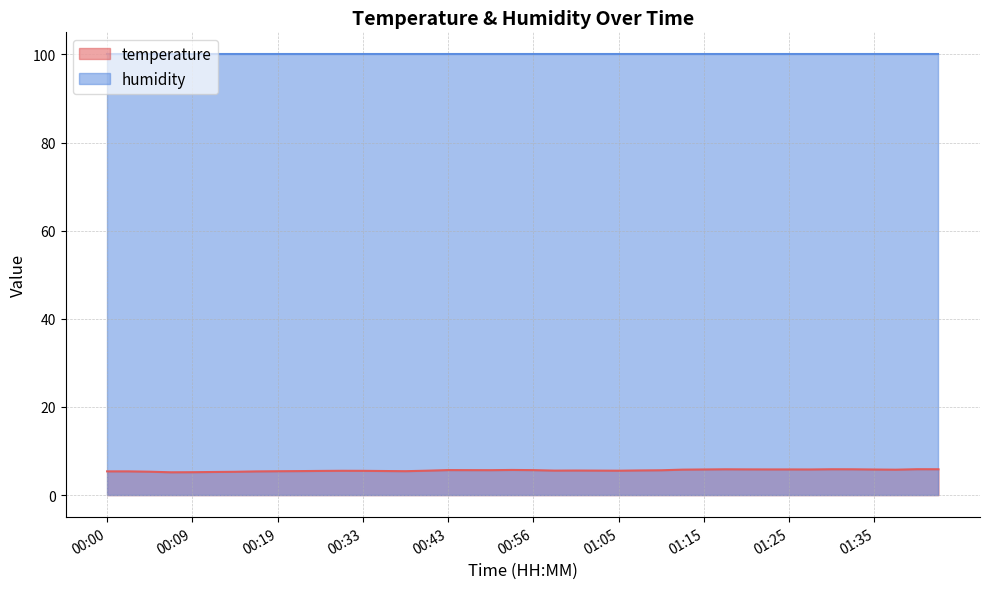

What is the average value?

5.6